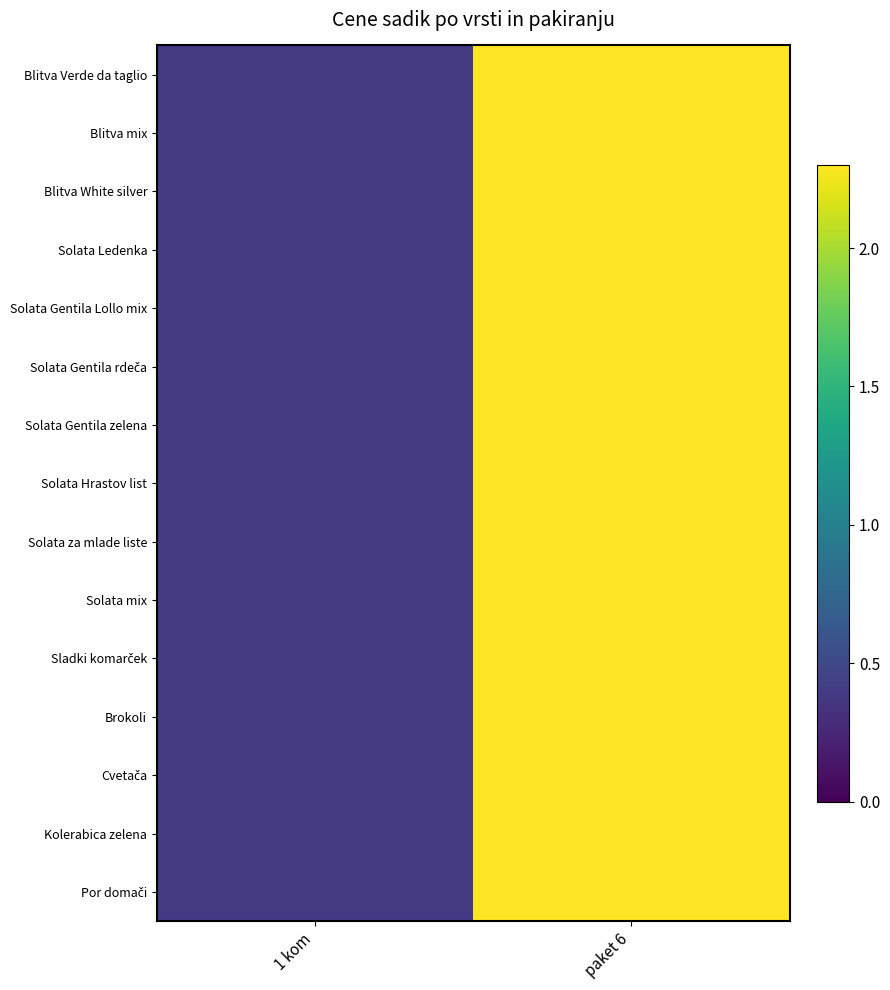

What is the maximum value shown in the chart?

2.3